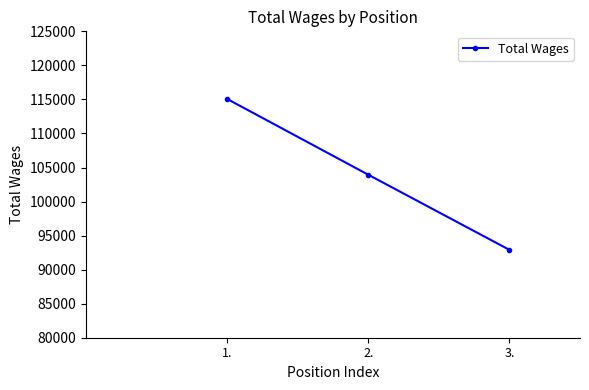

Is it true that the value at 3. is 92908?

True